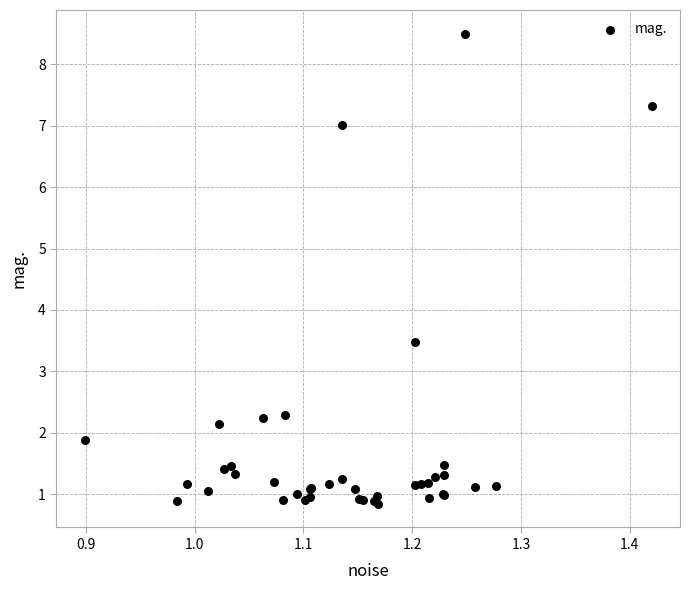

What Y value in the scatter plot is closest to 4?

3.5